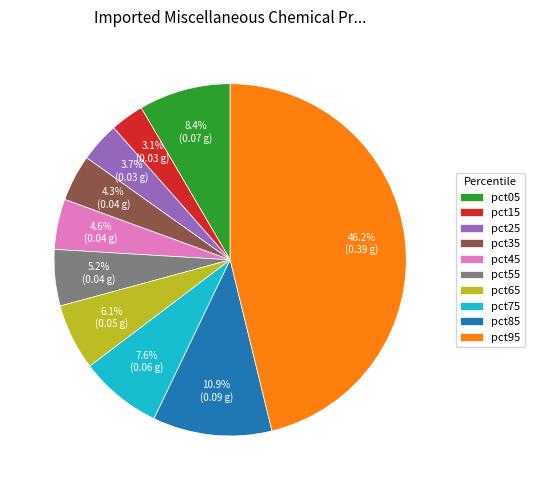

Is it true that pct85 is 1% of the pie?

False